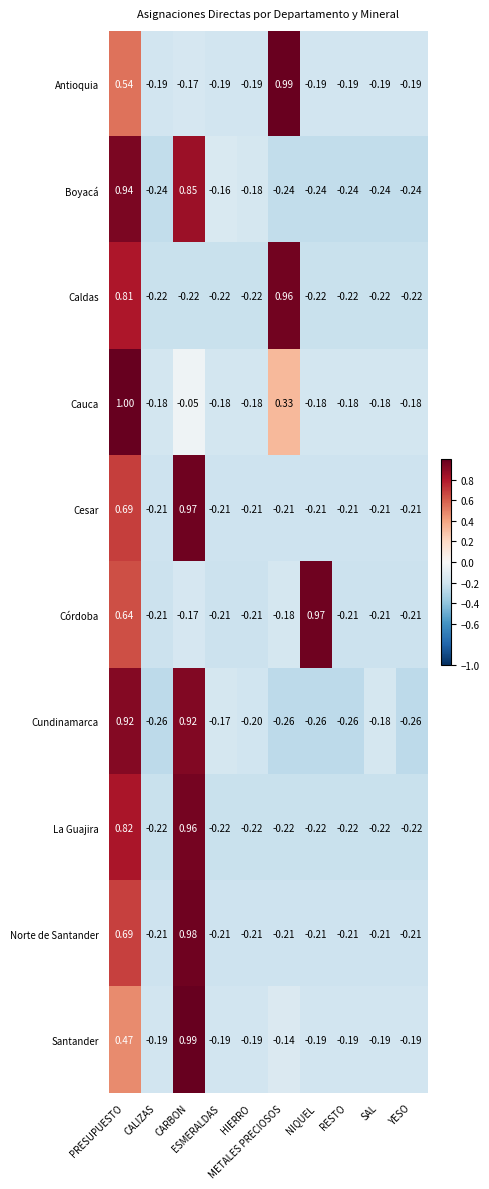

How many series are shown in this chart?

10